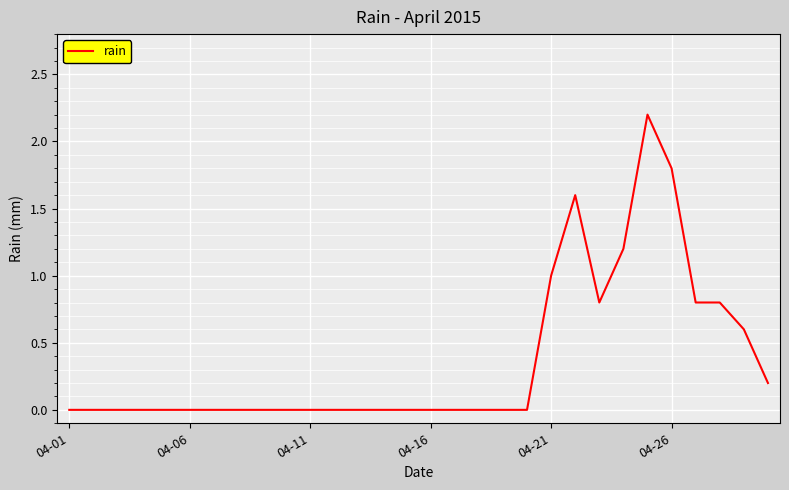

What is the maximum value shown in the chart?

2.2